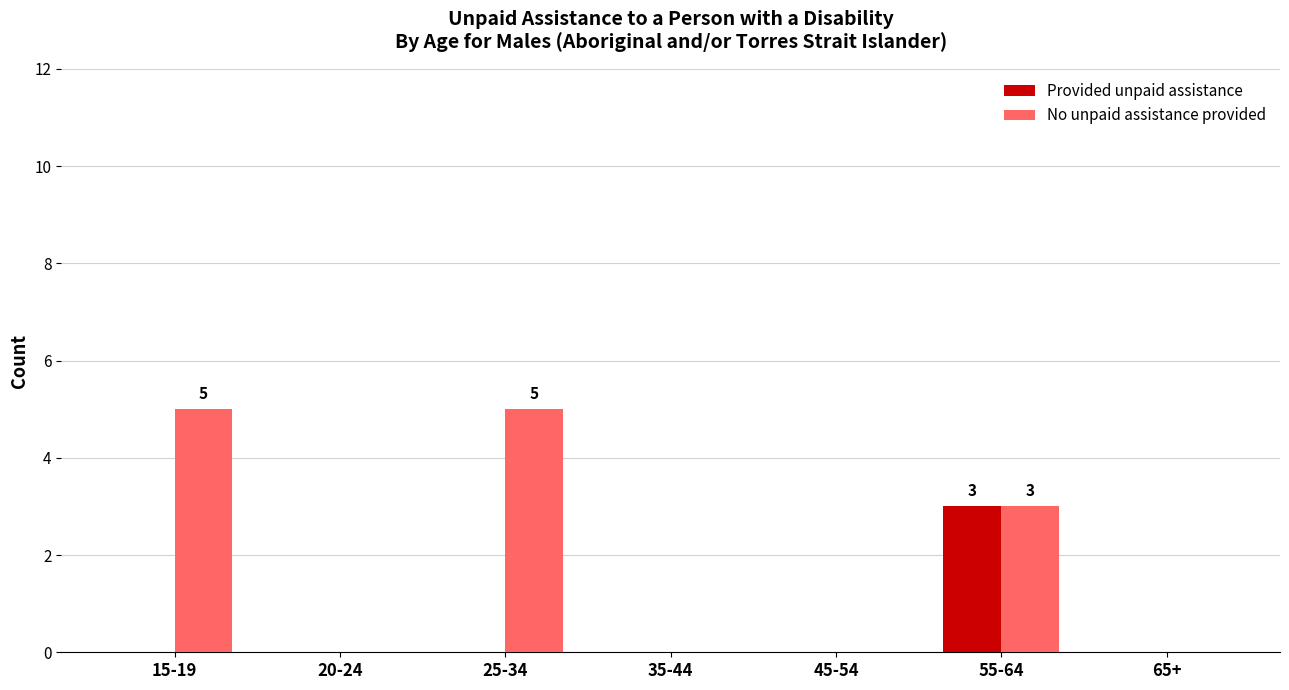

What is the maximum value for No unpaid assistance provided?

5